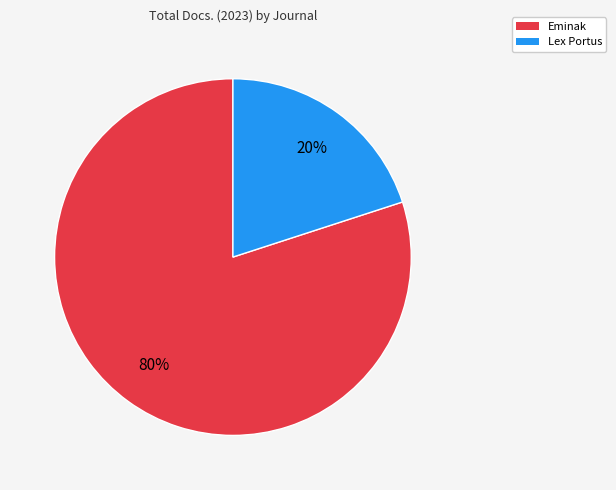

The Eminak slice represents 80% of the pie. True or false?

True